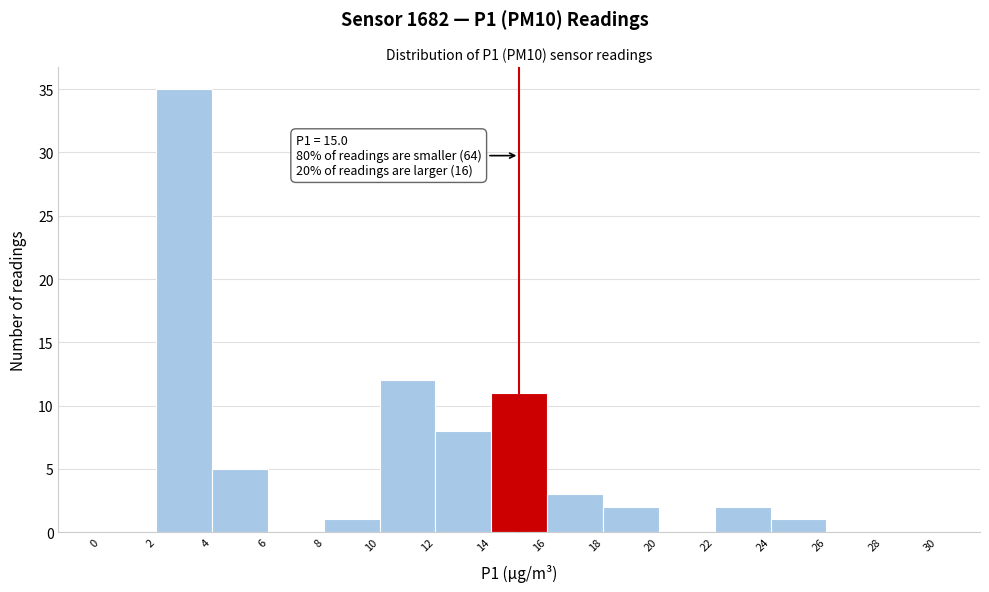

Which range on the x-axis has the tallest bar?

2 to 4